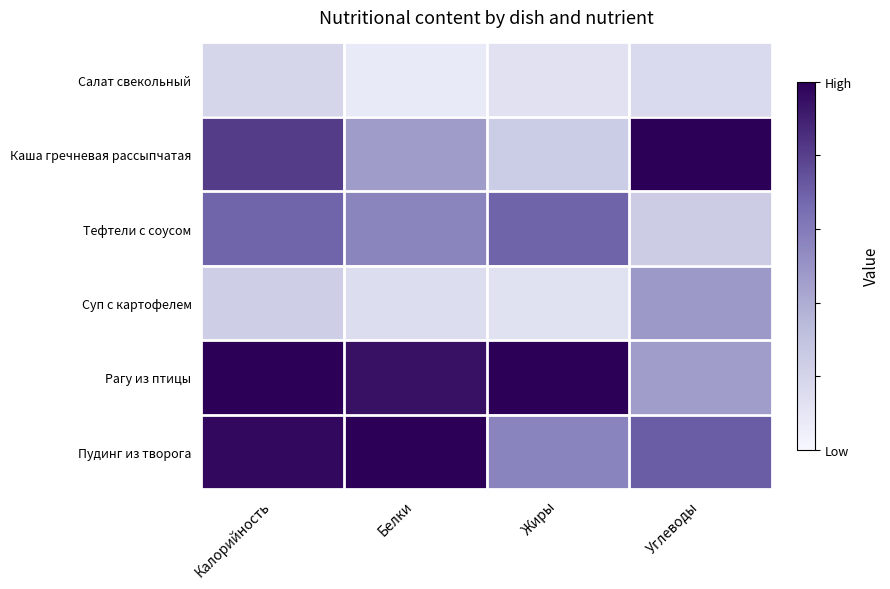

At how many categories does at least one series exceed 0?

4